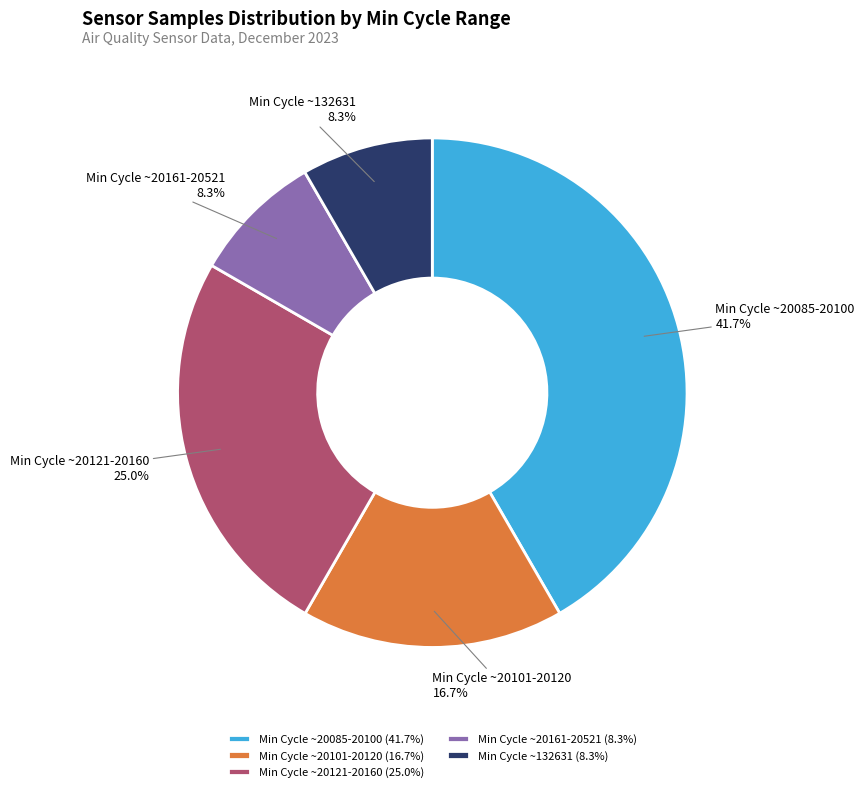

Is there a majority slice in this chart?

No